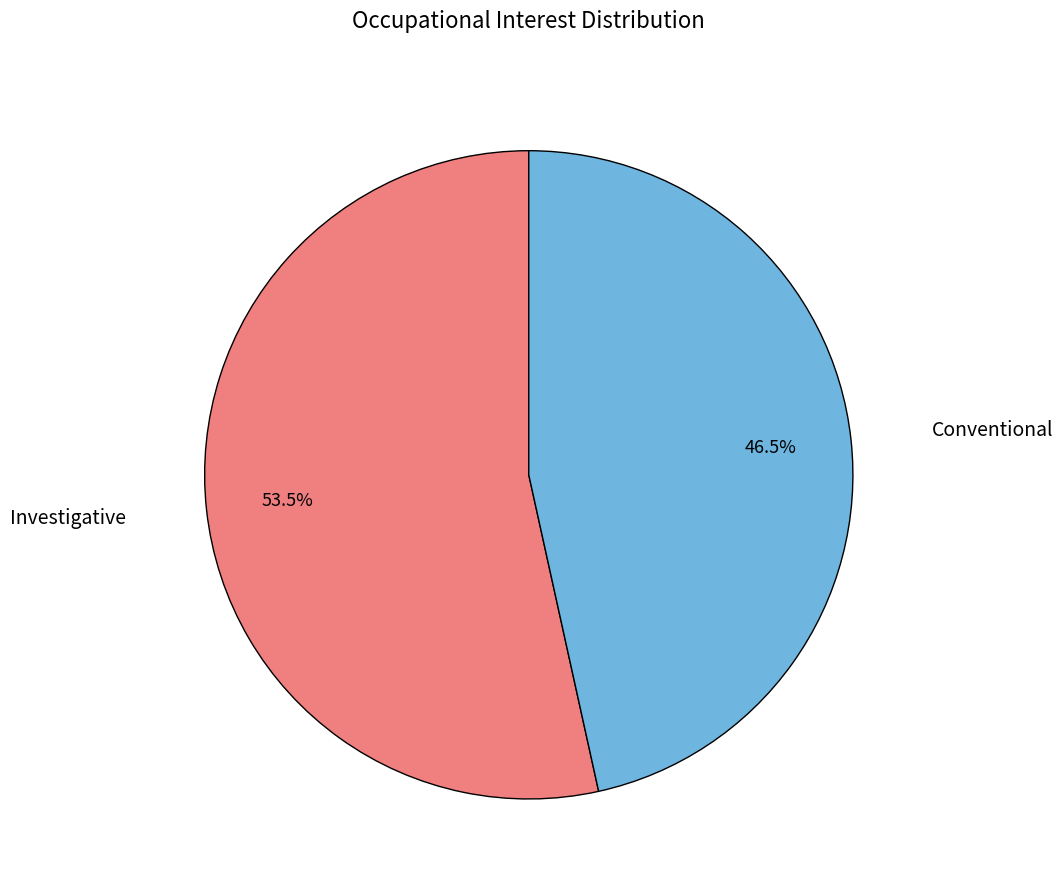

Is there any slice that represents more than half of the pie?

Yes